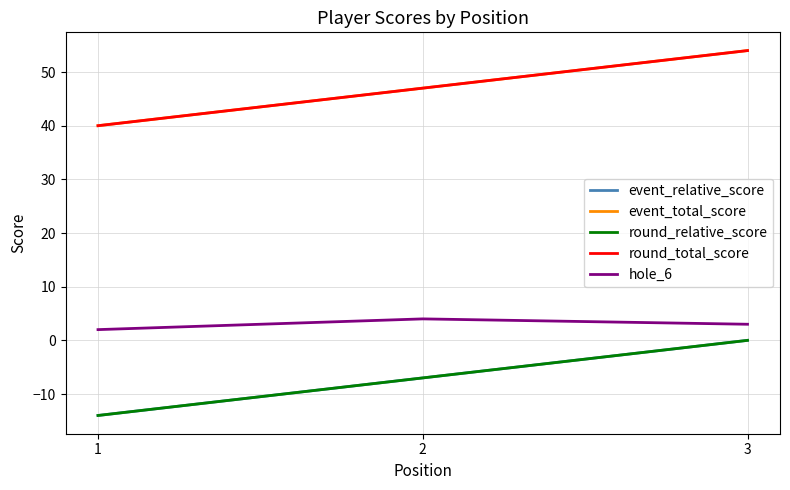

At which label does hole_6 reach its minimum?

1